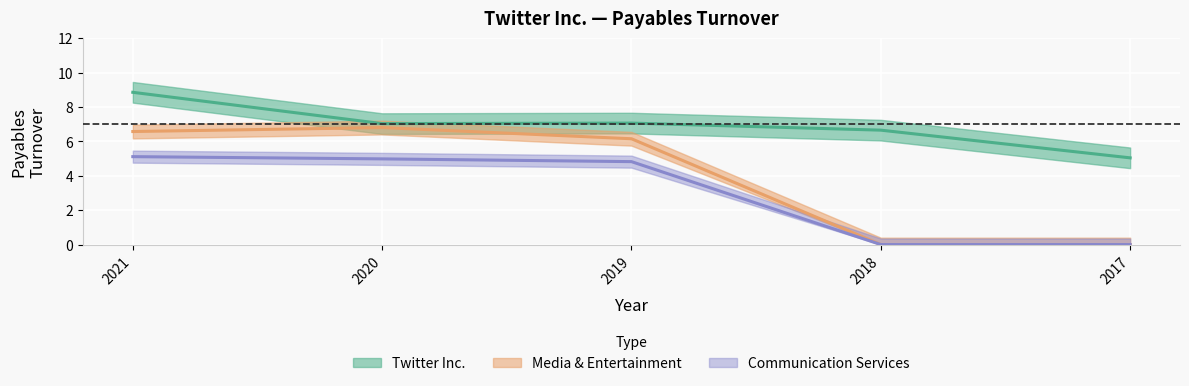

What is the minimum value for Twitter Inc.?

5.0